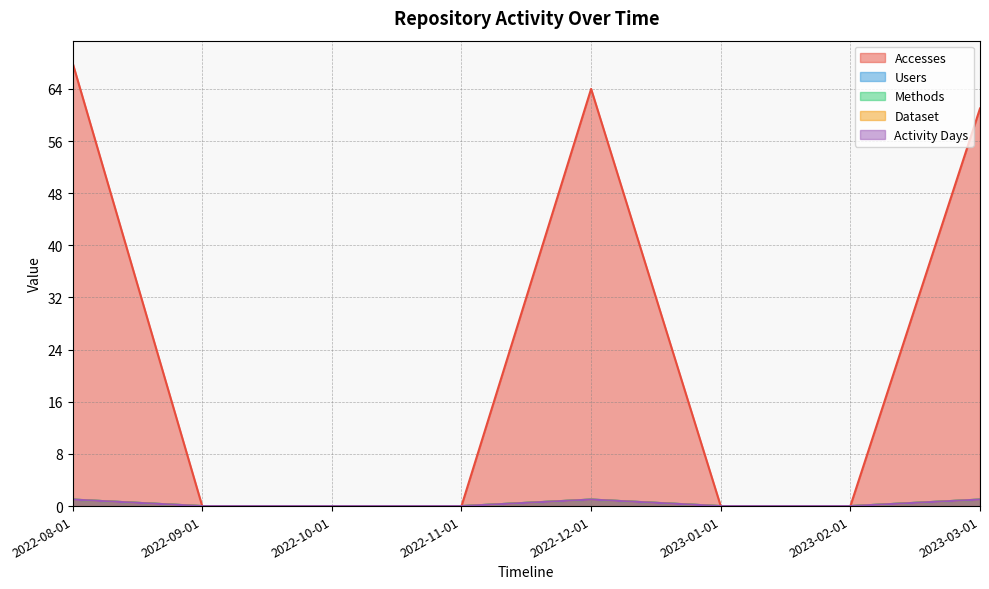

True or false: Dataset and Activity Days cross at least once.

False